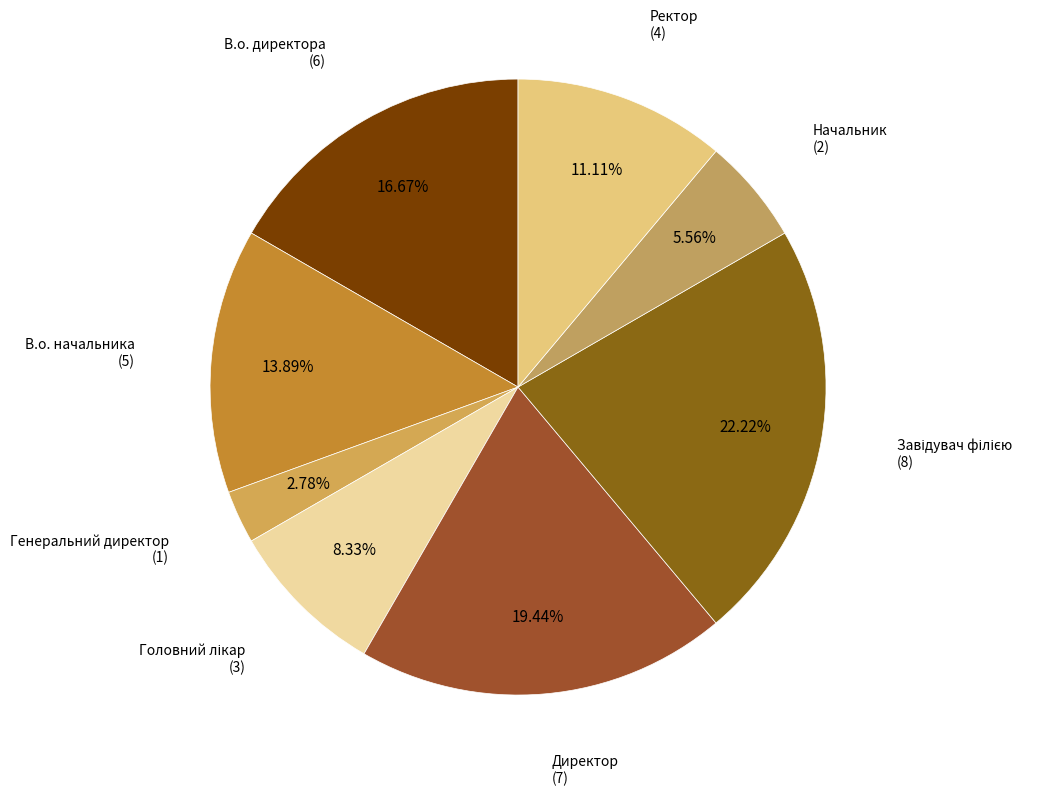

Which has a higher value, Начальник or В.о. директора?

В.о. директора